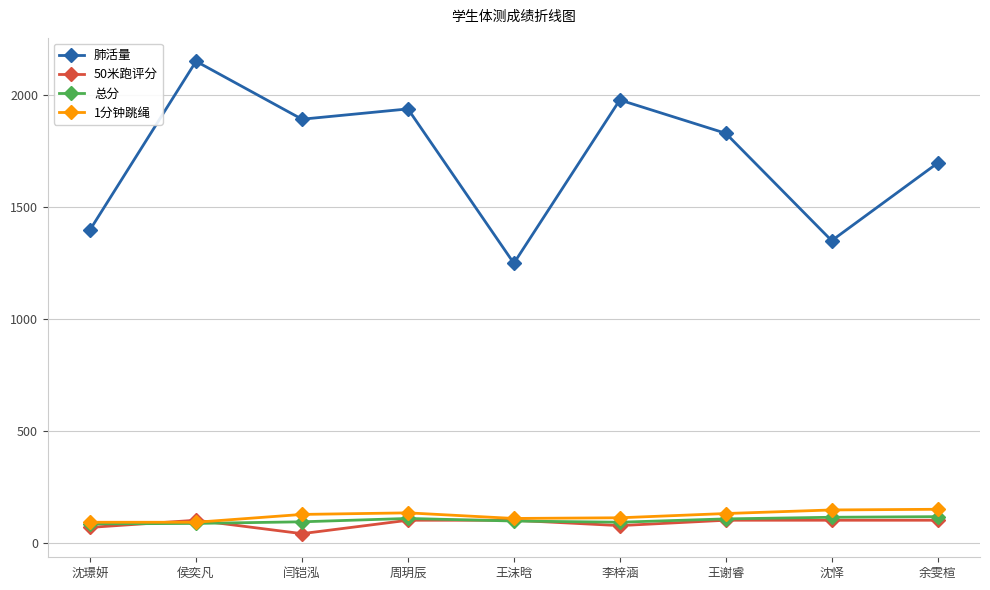

Does the chart display data point markers on the line(s)?

Yes